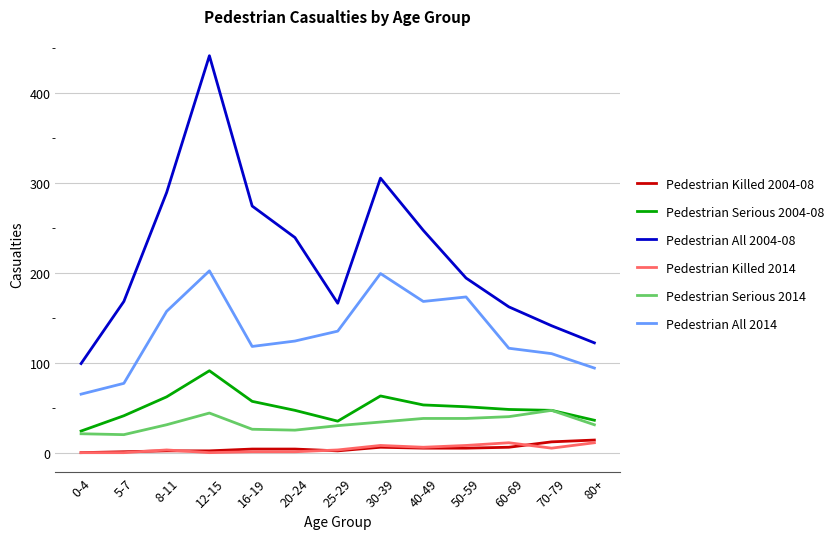

True or false: Pedestrian All 2004-08 and Pedestrian Killed 2004-08 cross at least once.

False